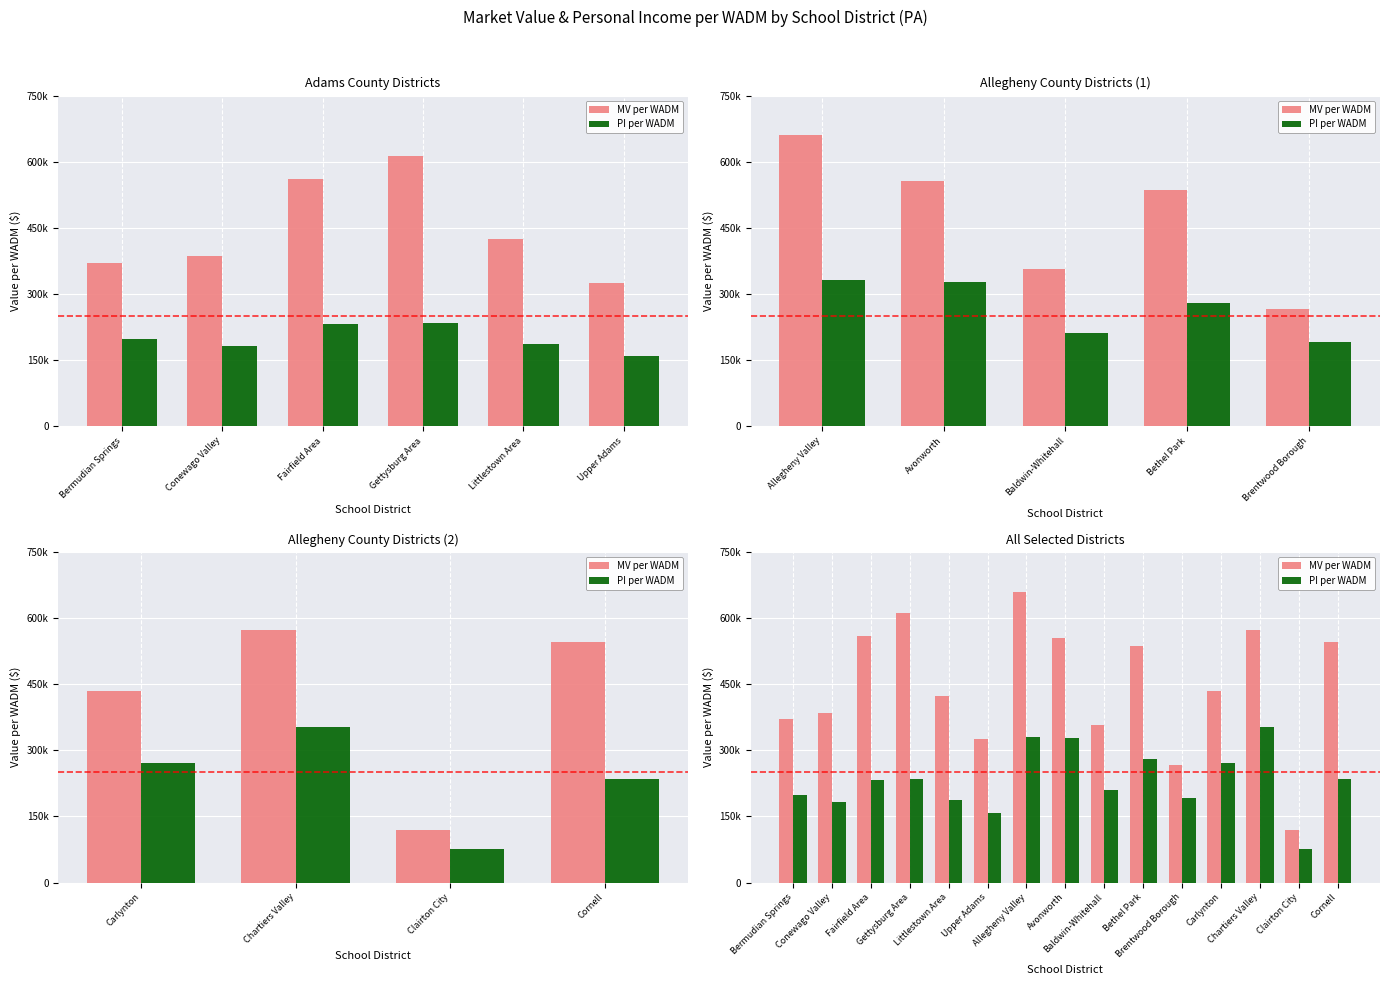

True or false: MV per WADM has a value of 371224 at Bermudian Springs.

True